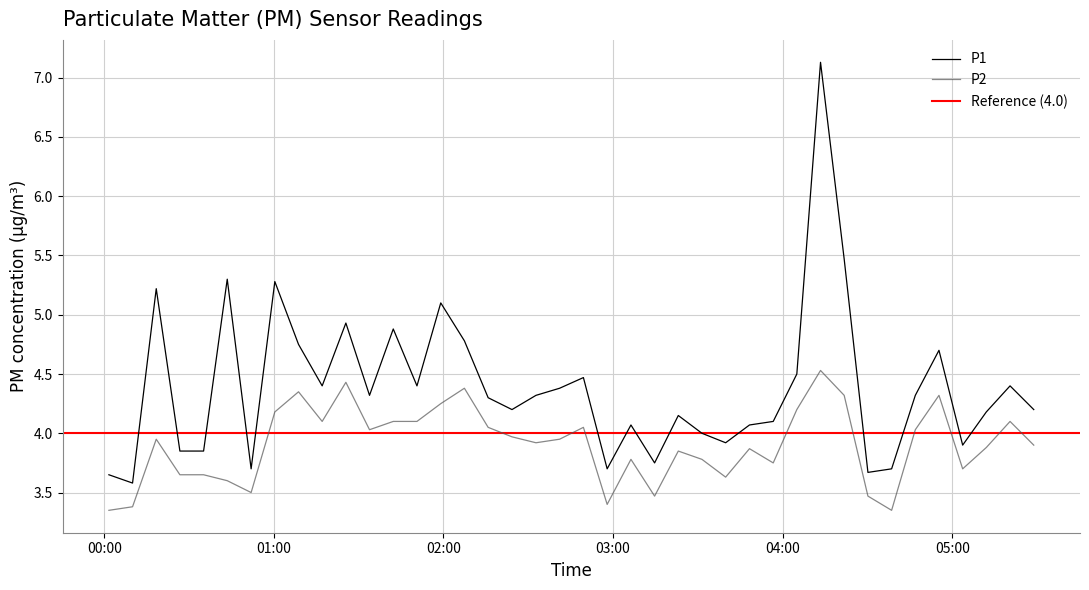

True or false: P1 and P2 cross at least once.

False